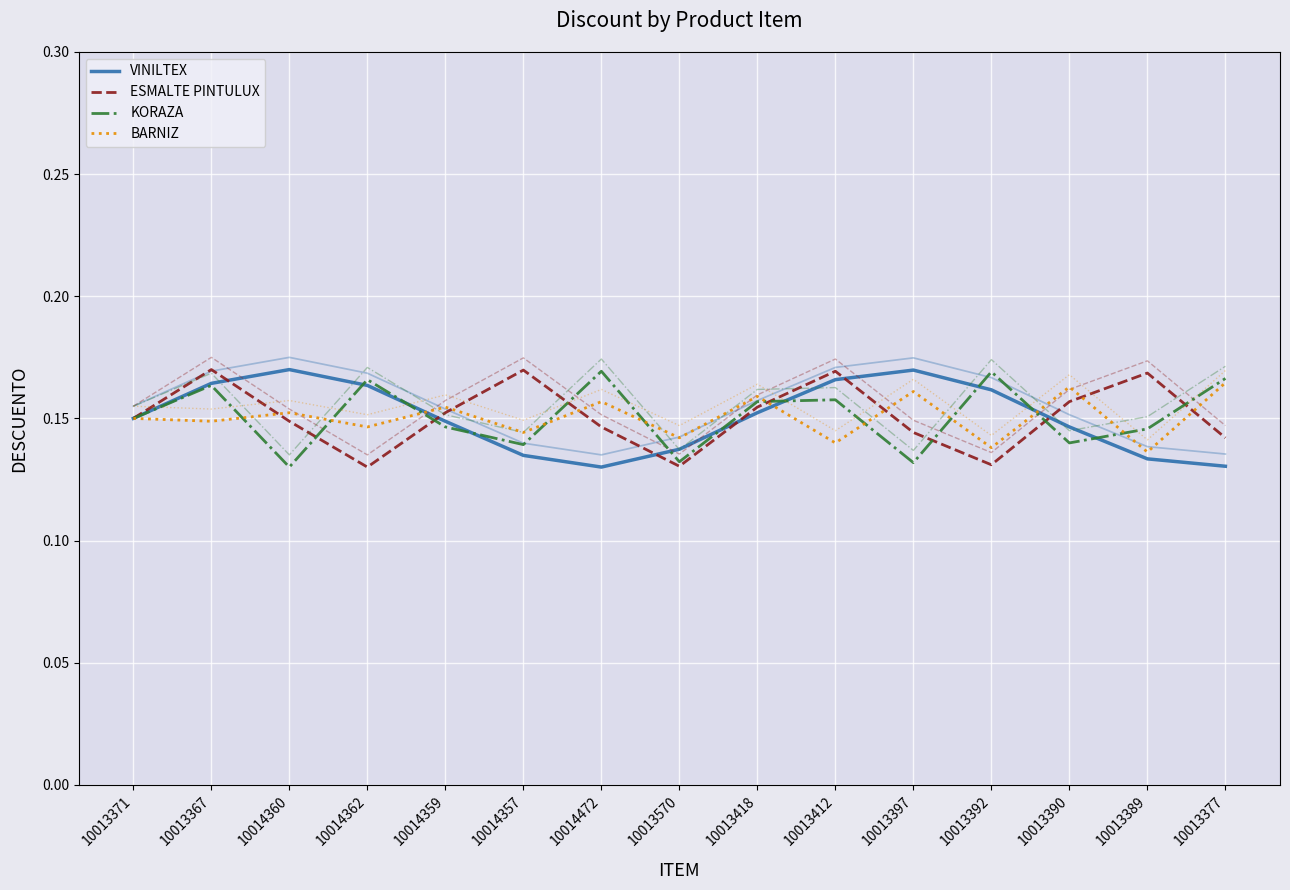

Rank the categories by BARNIZ value from highest to lowest.

10013377, 10013390, 10013397, 10013418, 10014472, 10014359, 10014360, 10013371, 10013367, 10014362, 10014357, 10013570, 10013412, 10013392, 10013389